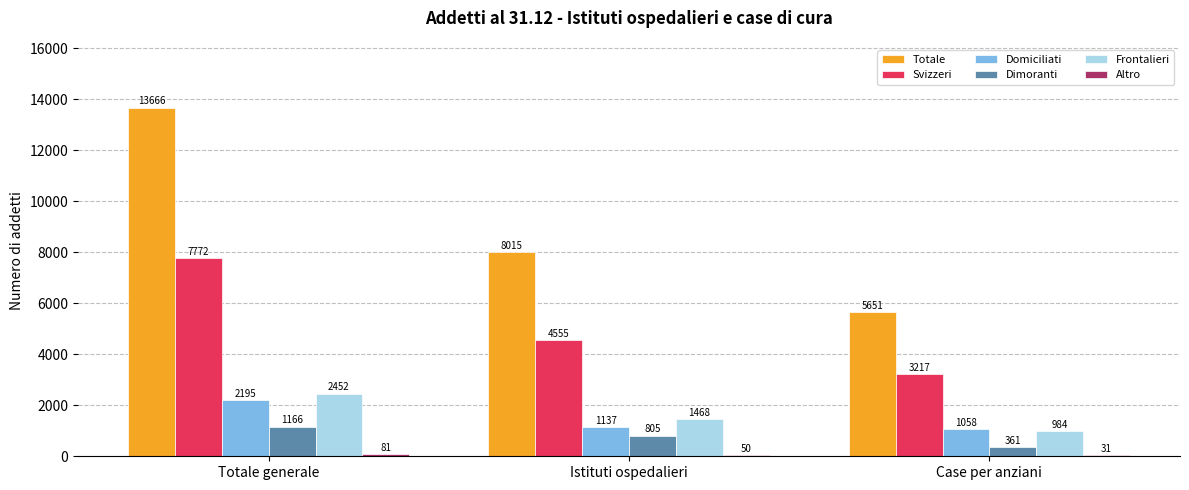

Is the value of Svizzeri at Case per anziani greater than the value of Frontalieri at Totale generale?

Yes